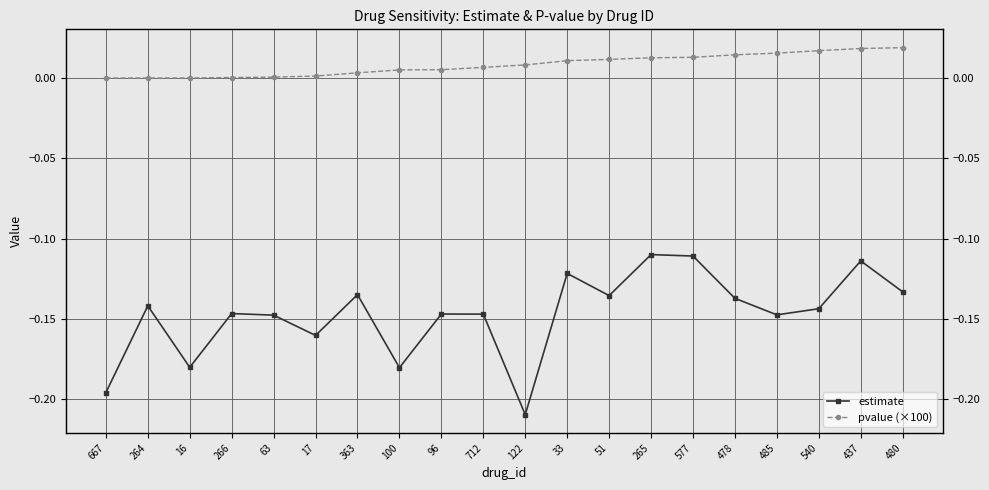

Which series has the largest total across all categories?

pvalue (×100)